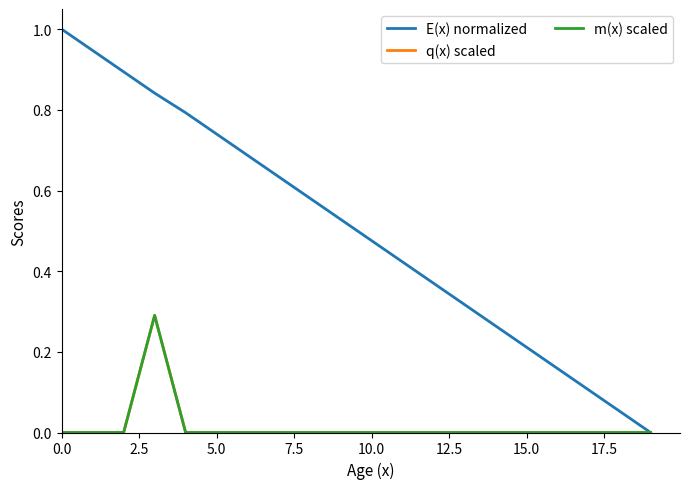

What are all the series names shown in the legend?

E(x) normalized, q(x) scaled, m(x) scaled